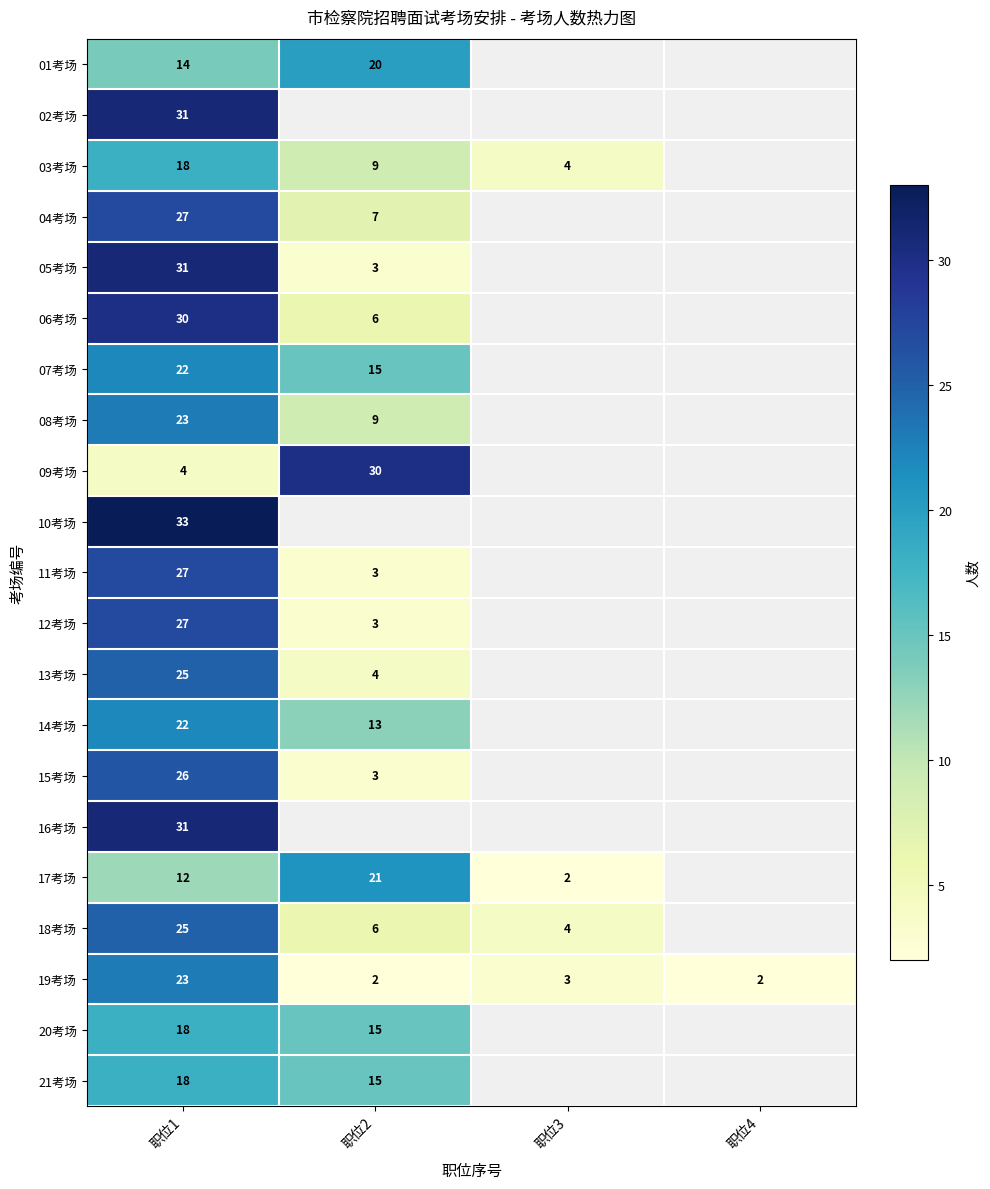

What is the minimum value shown in the chart?

2.0